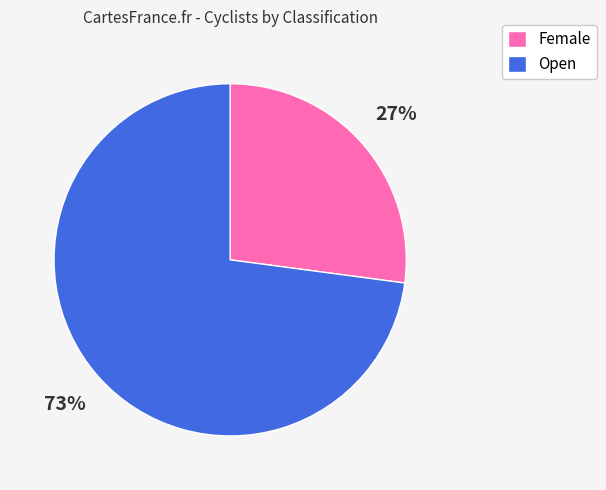

Rank the categories by value from highest to lowest.

Open, Female